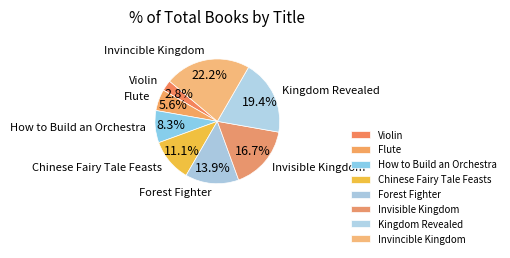

To the nearest percent, what percentage of the pie is Chinese Fairy Tale Feasts?

11%